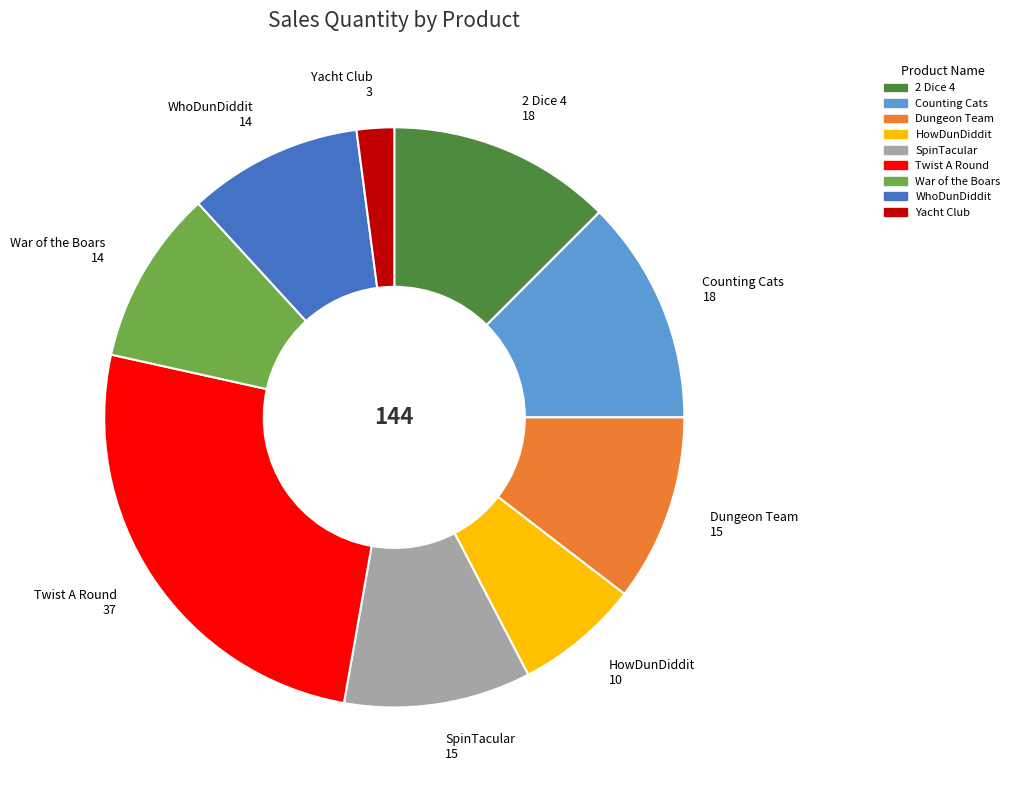

What is the ratio of the value at Twist A Round to the value at Dungeon Team?

2.5